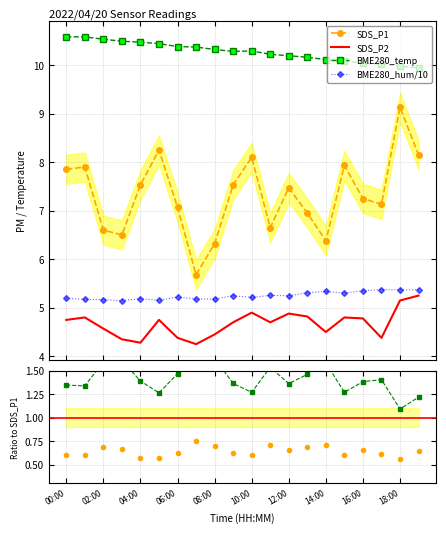

What is the value of the BME280_hum/10 point at the 9th from the left?

5.2